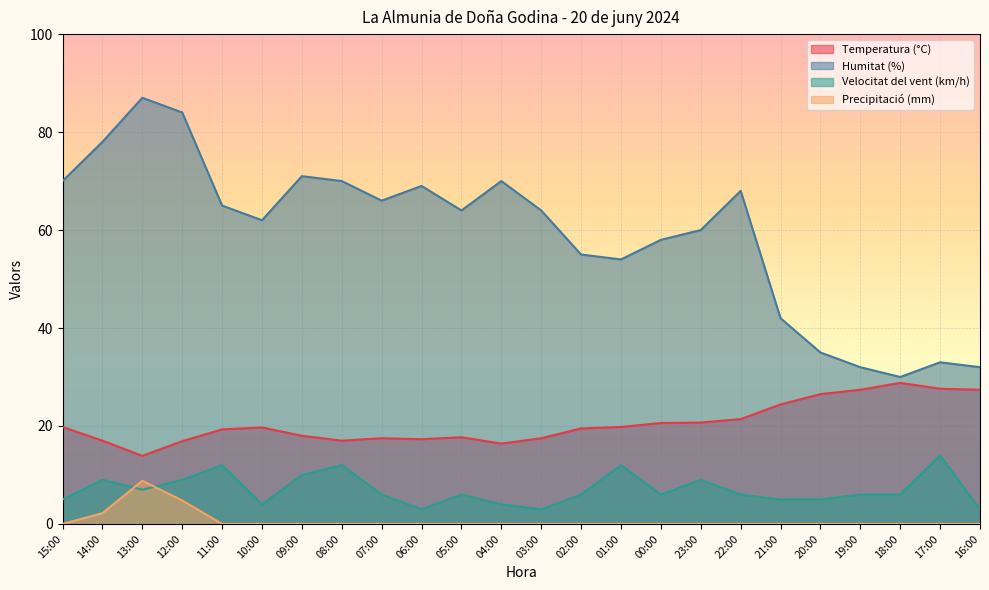

What is the label of the 22nd point from the left?

18:00